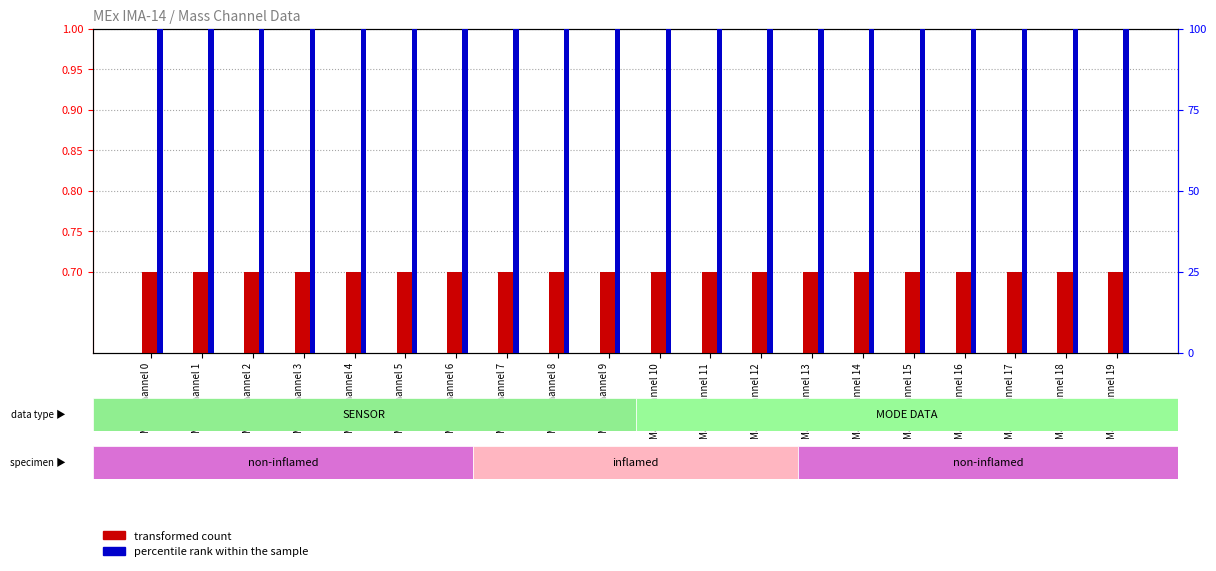

What is the value of the transformed count bar at the 11th from the left?

0.7